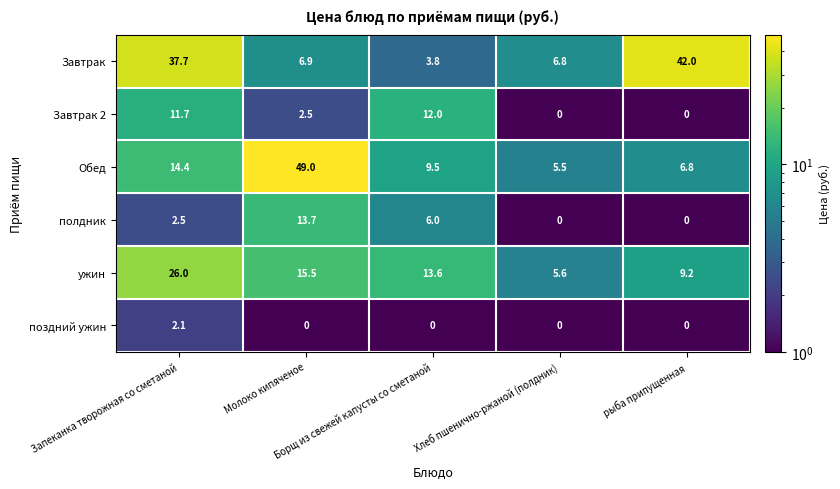

Which series has the largest total across all categories?

Завтрак